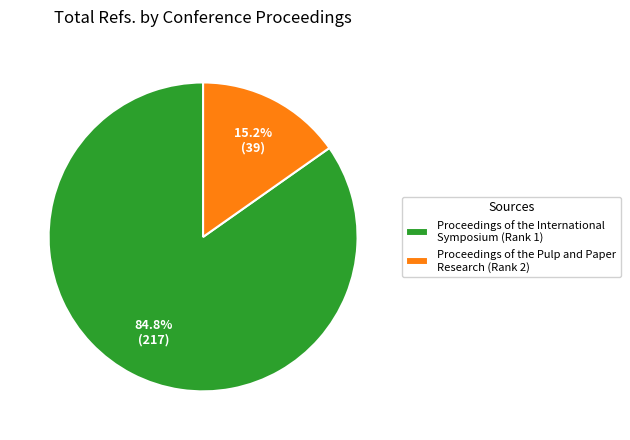

What percentage is the Proceedings of the Pulp and Paper Research (Rank 2) slice, to the nearest percent?

15%